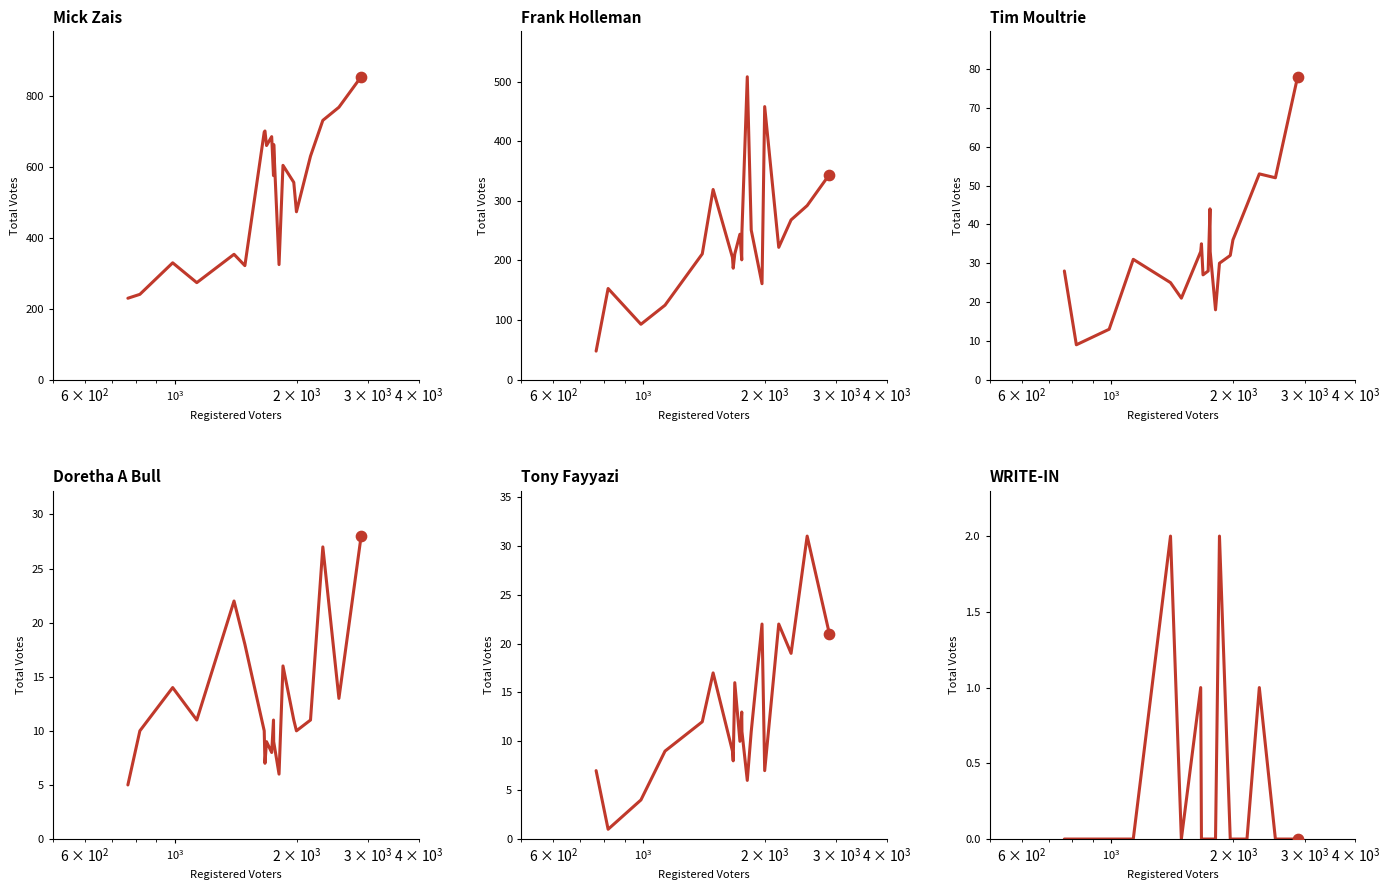

Which series has the largest total across all categories?

Mick Zais